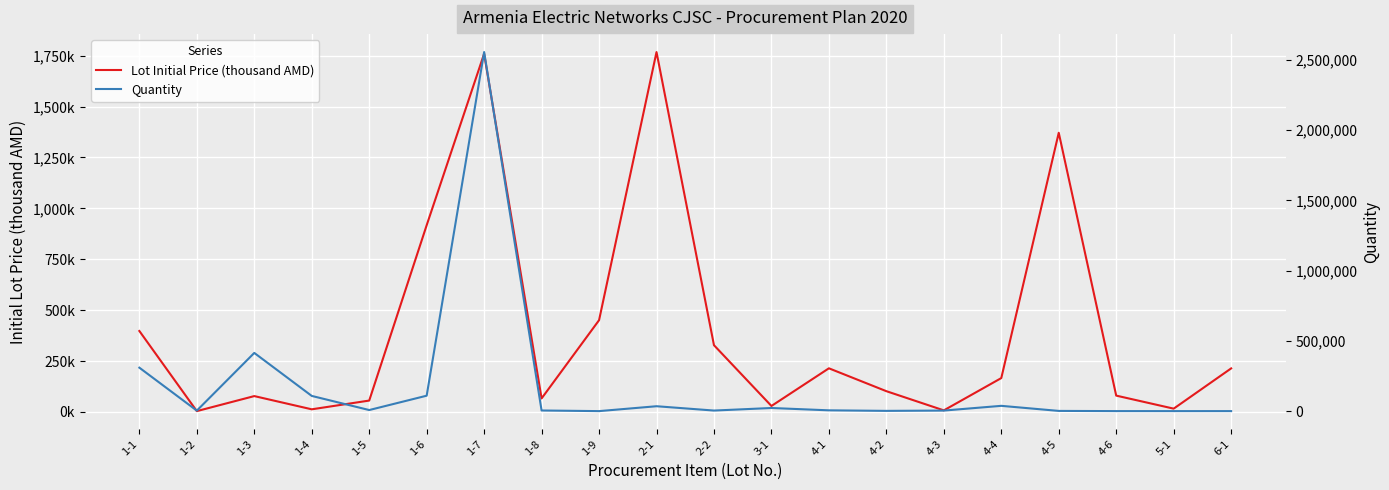

What is the value of the Quantity point at the 12th from the left?

22200.0